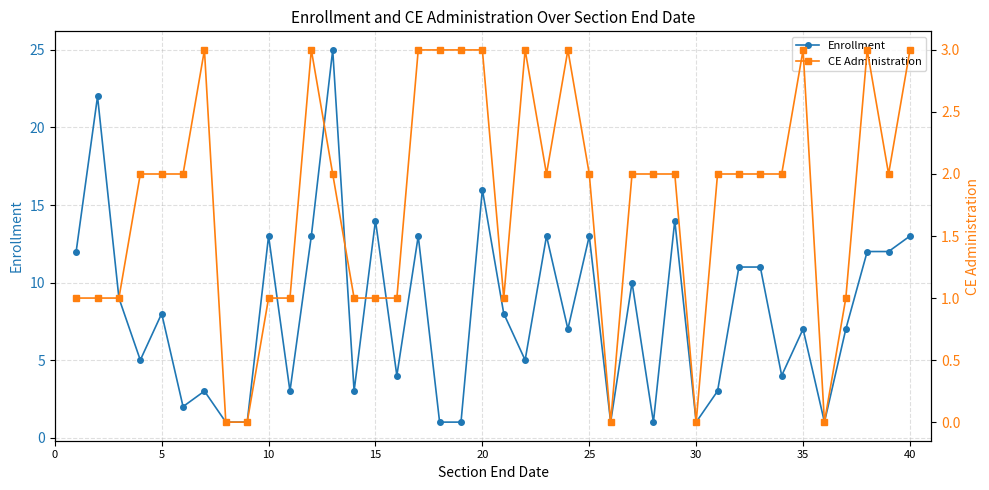

Is it true that Enrollment equals 14 at 15?

True